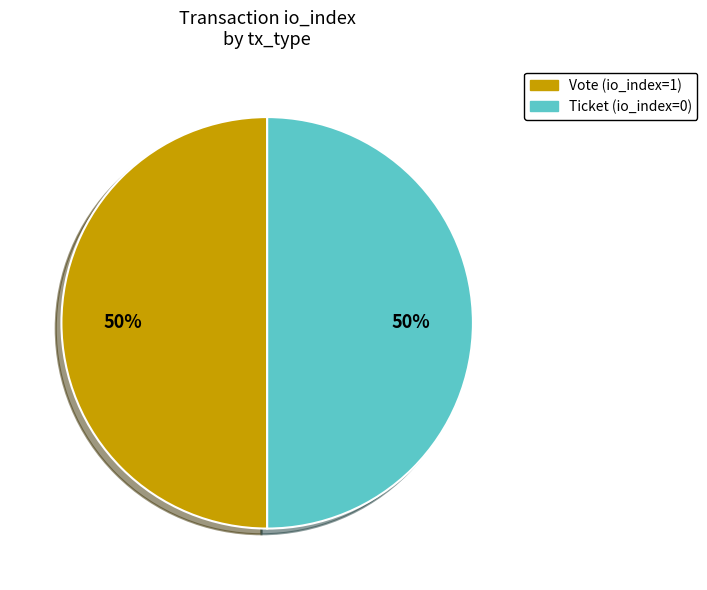

The Ticket slice represents 43% of the pie. True or false?

False